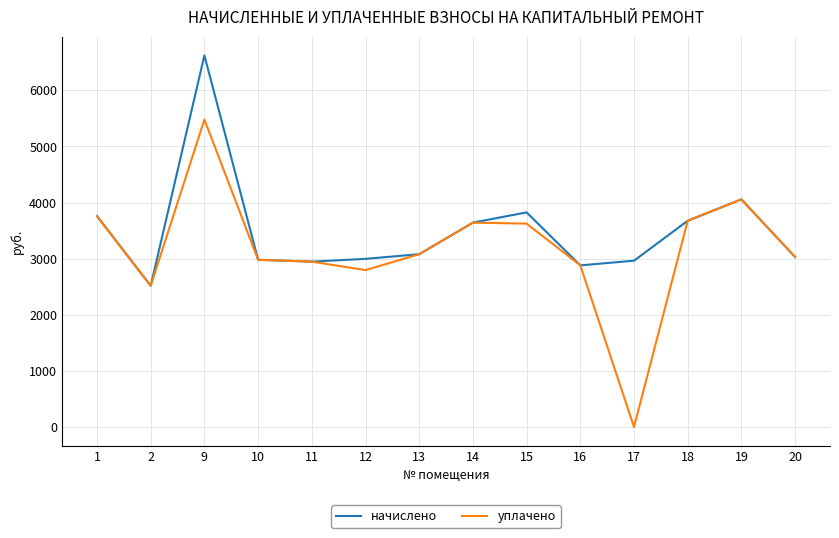

True or false: начислено has a value of 3030.5 at 20.

True